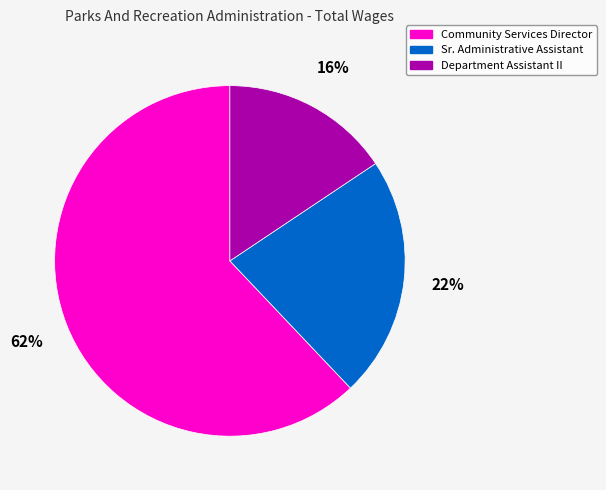

To the nearest percent, what is the average slice percentage?

33%